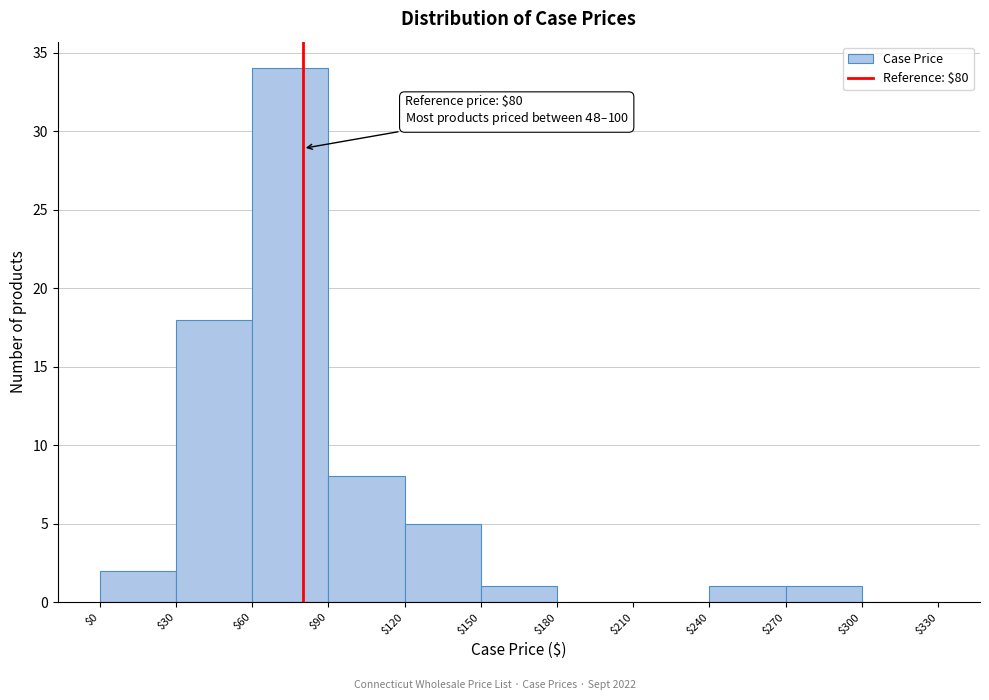

Which range on the x-axis has the tallest bar?

$60 to $90